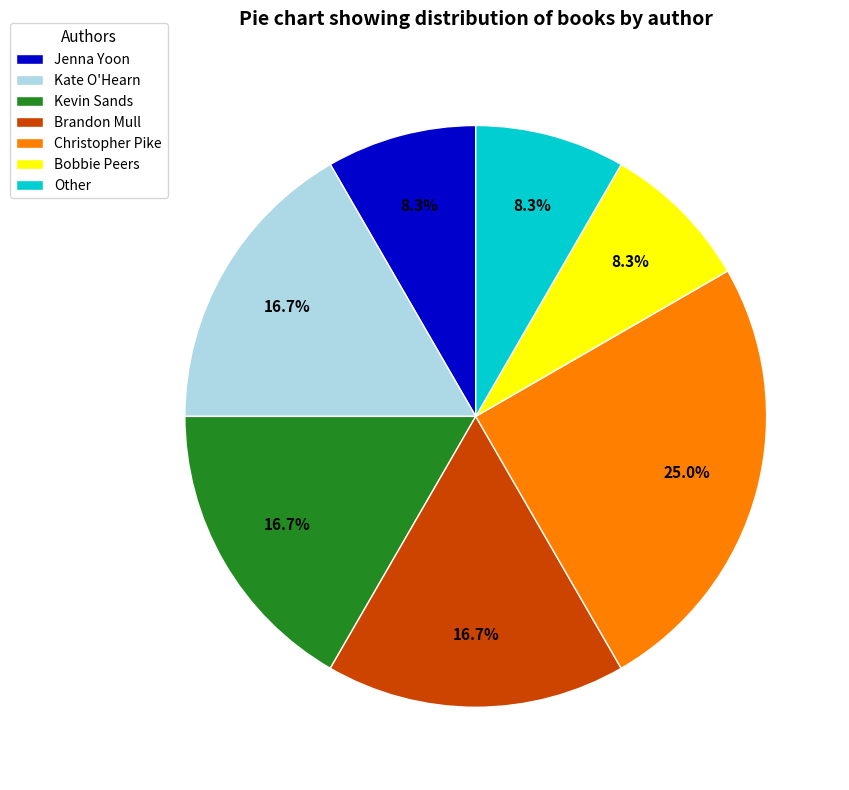

How much of the chart is everything except Jenna Yoon?

91.7%